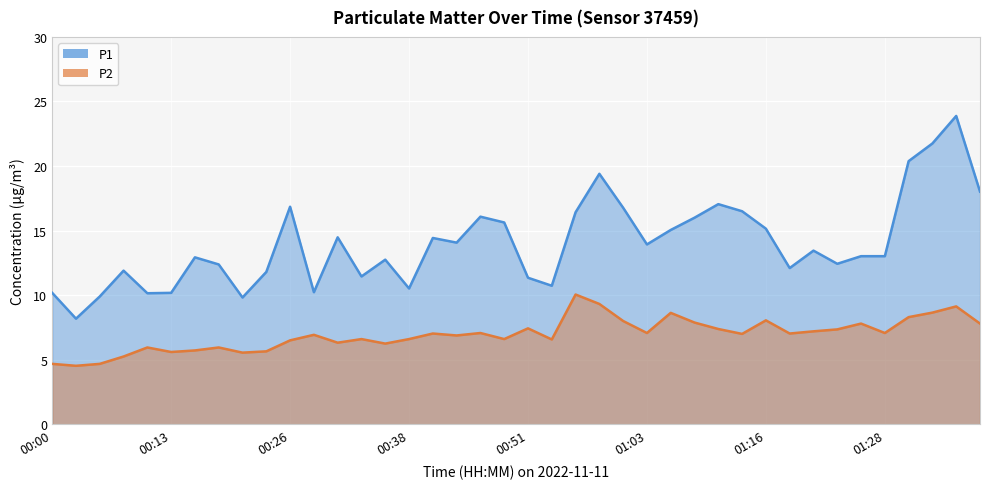

How many data points in P2 are above 7?

20